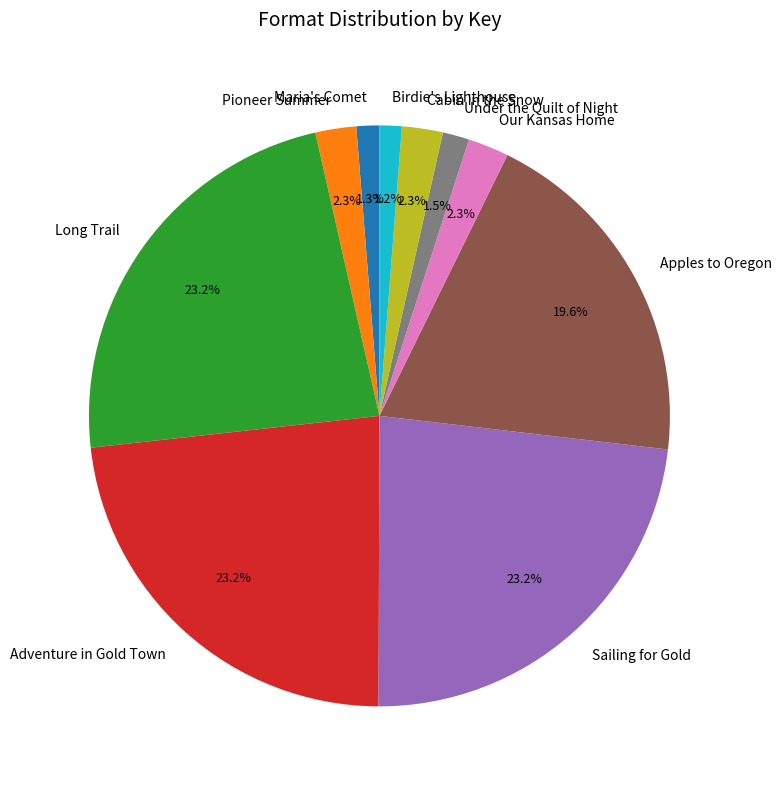

Is there any slice that represents more than half of the pie?

No